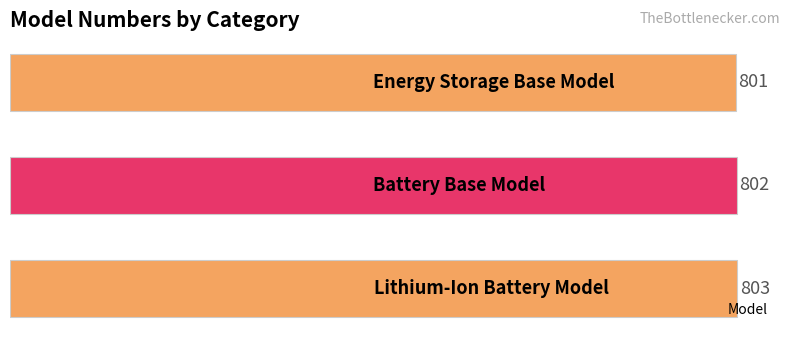

What is the minimum value shown in the chart?

801